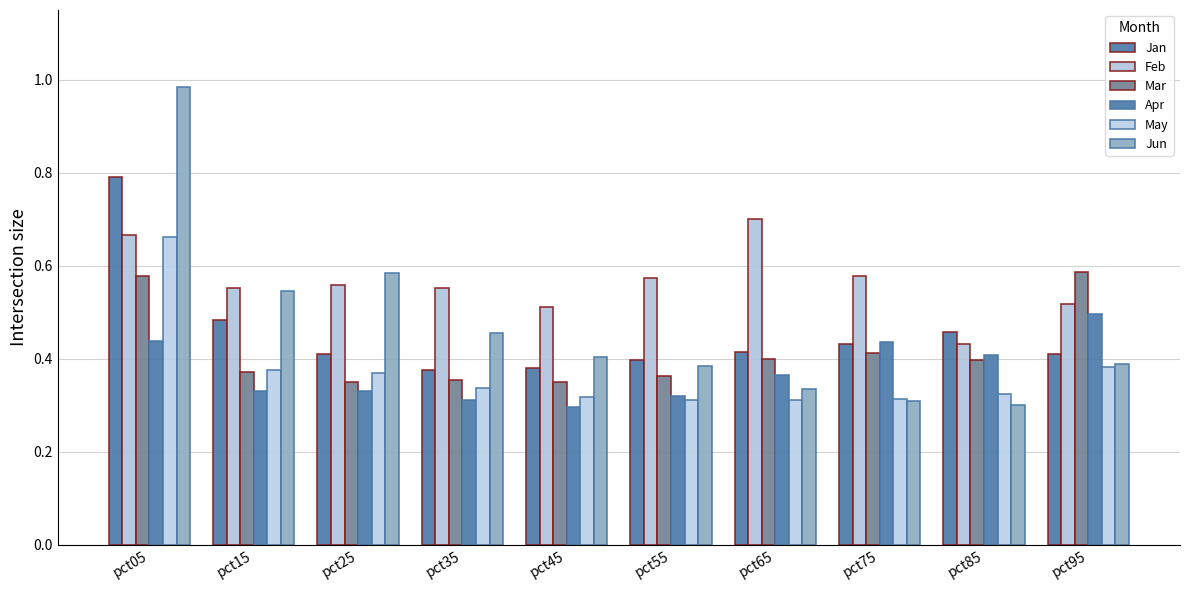

Reading left to right, extract all data points from this chart.

Jan: 0.8	0.5	0.4	0.4	0.4	0.4	0.4	0.4	0.5	0.4
Feb: 0.7	0.6	0.6	0.6	0.5	0.6	0.7	0.6	0.4	0.5
Mar: 0.6	0.4	0.3	0.4	0.4	0.4	0.4	0.4	0.4	0.6
Apr: 0.4	0.3	0.3	0.3	0.3	0.3	0.4	0.4	0.4	0.5
May: 0.7	0.4	0.4	0.3	0.3	0.3	0.3	0.3	0.3	0.4
Jun: 1.0	0.5	0.6	0.5	0.4	0.4	0.3	0.3	0.3	0.4